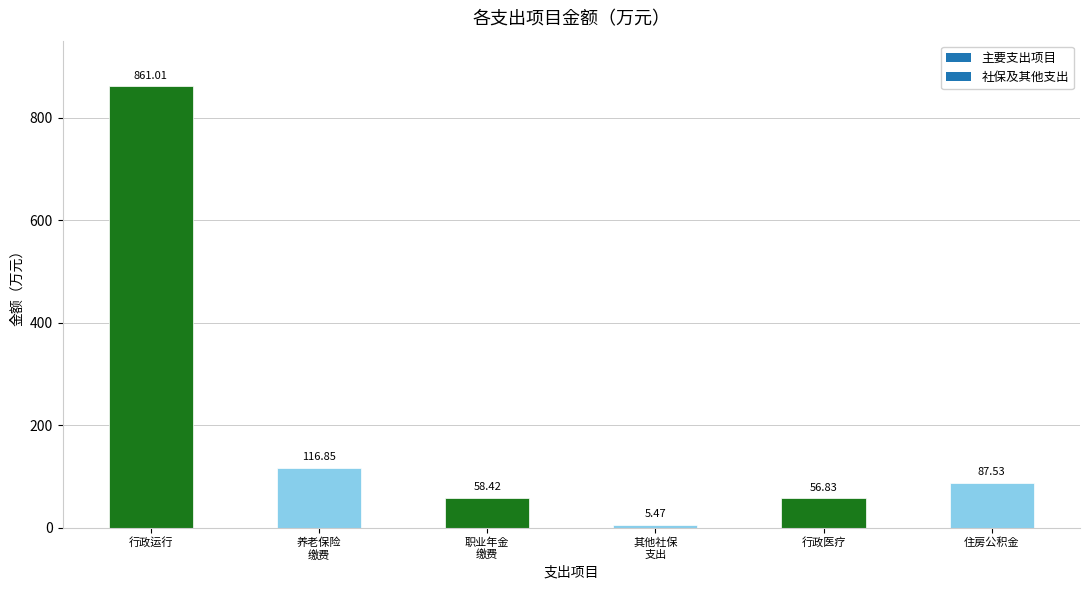

How many categories are shown in the chart?

6